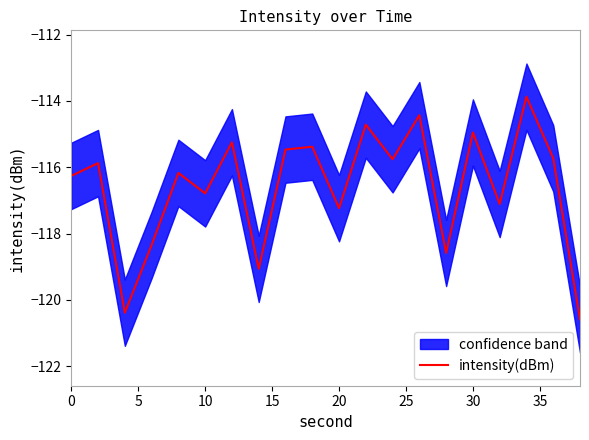

What is the highest value of the intensity(dBm) series?

-113.9